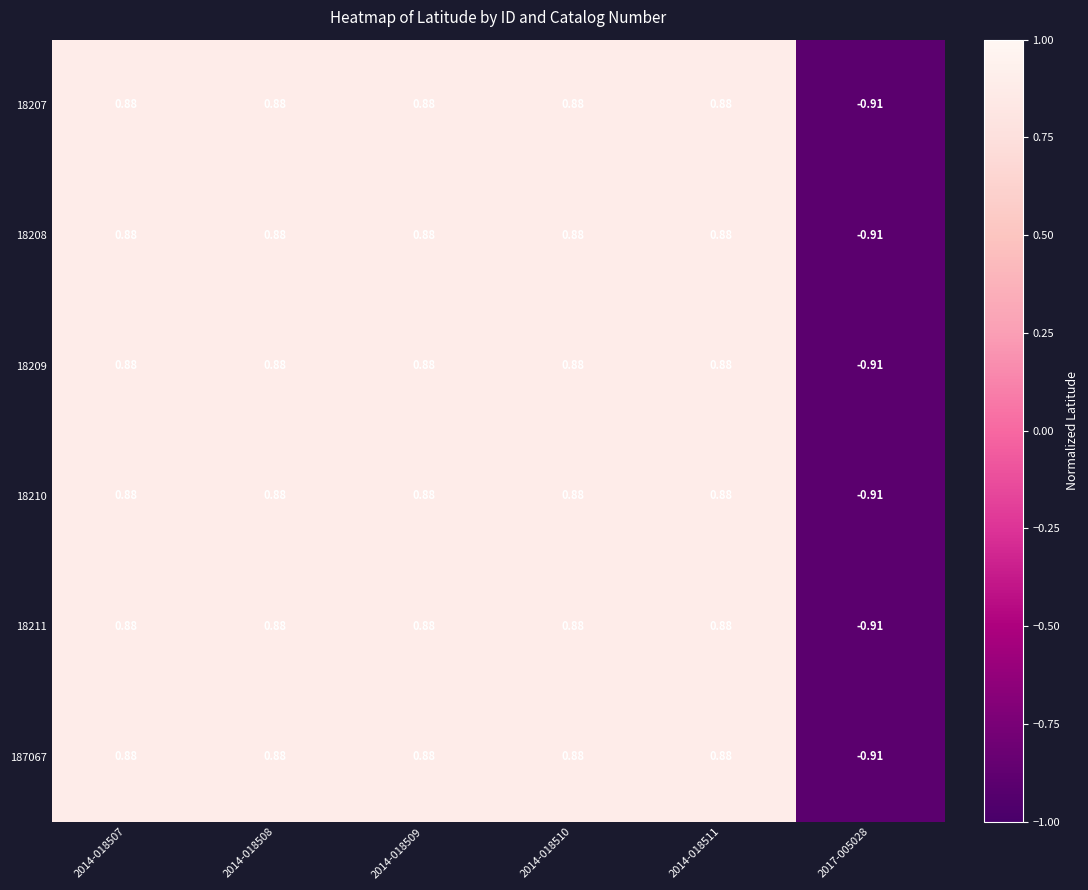

Is the value of 18210 at 2017-005028 greater than the value of 187067 at 2014-018511?

No